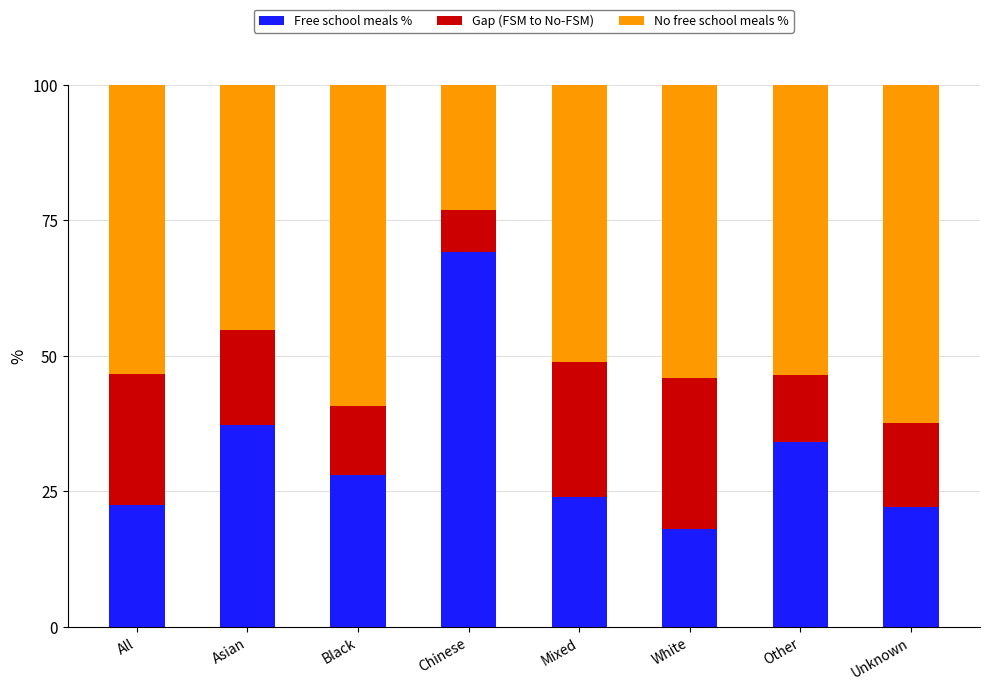

True or false: Free school meals % has a value of 65.3 at Asian.

False